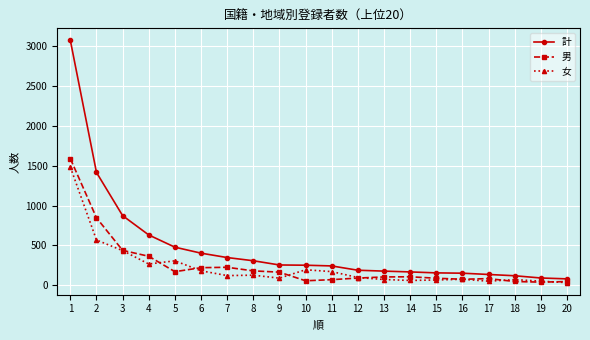

The value of 男 at 6 is 326. True or false?

False